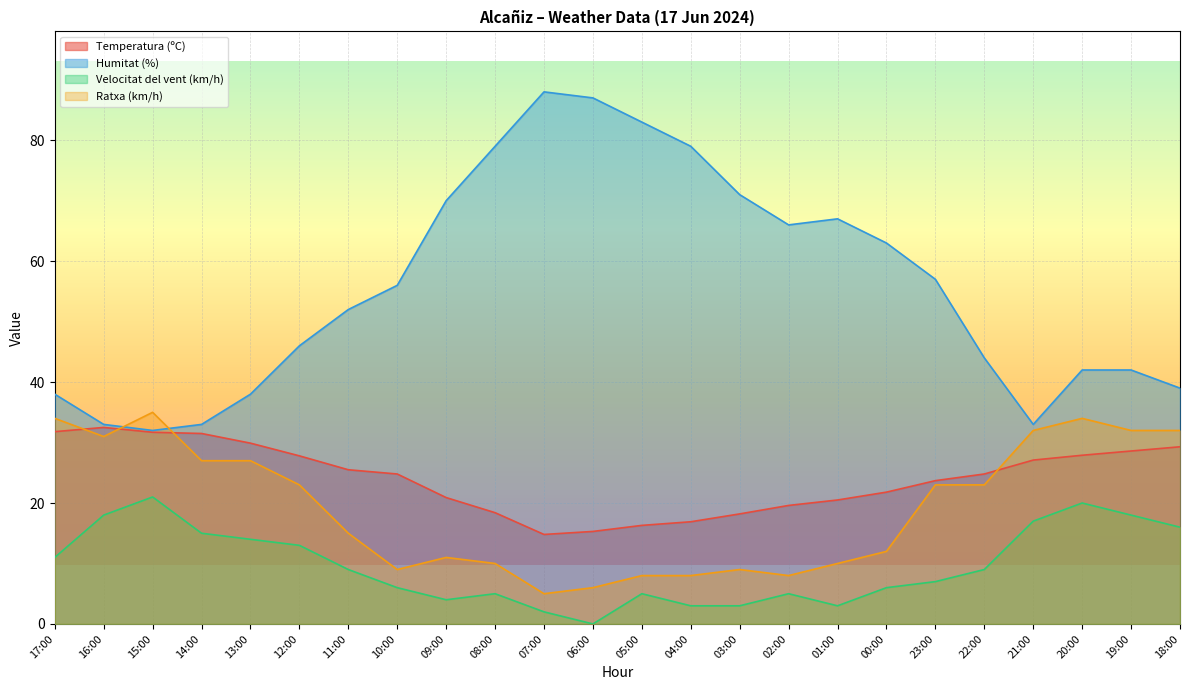

Where is Temperatura (ºC) nearest to the value 23?

23:00